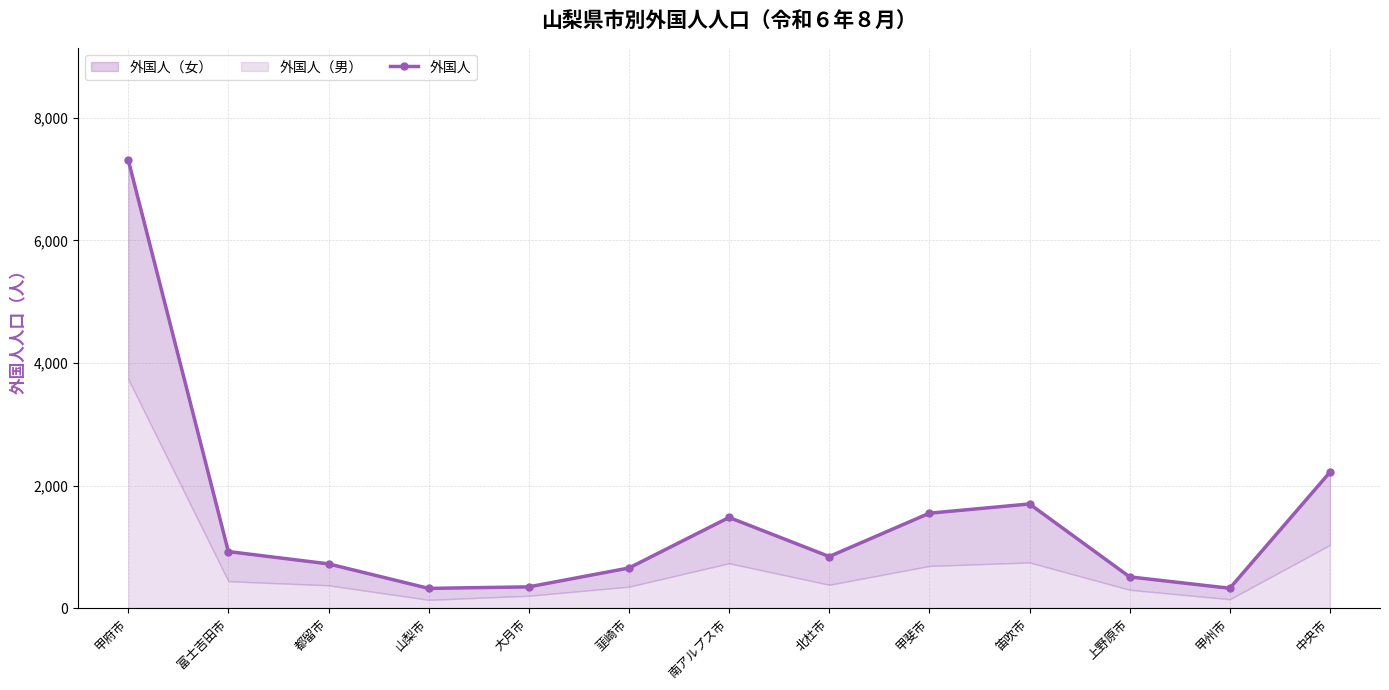

What is the value of the 13th point from the left?

2217